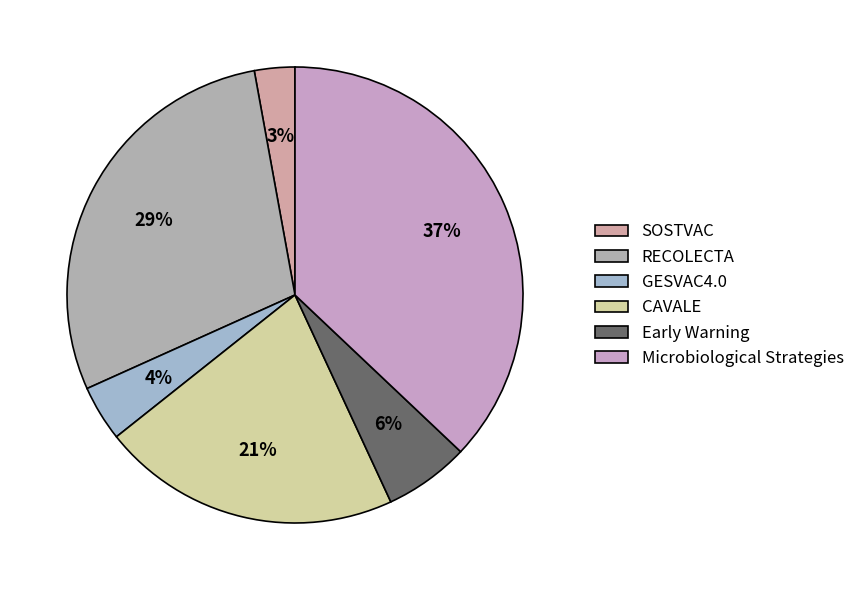

Count the number of slices in the pie.

6